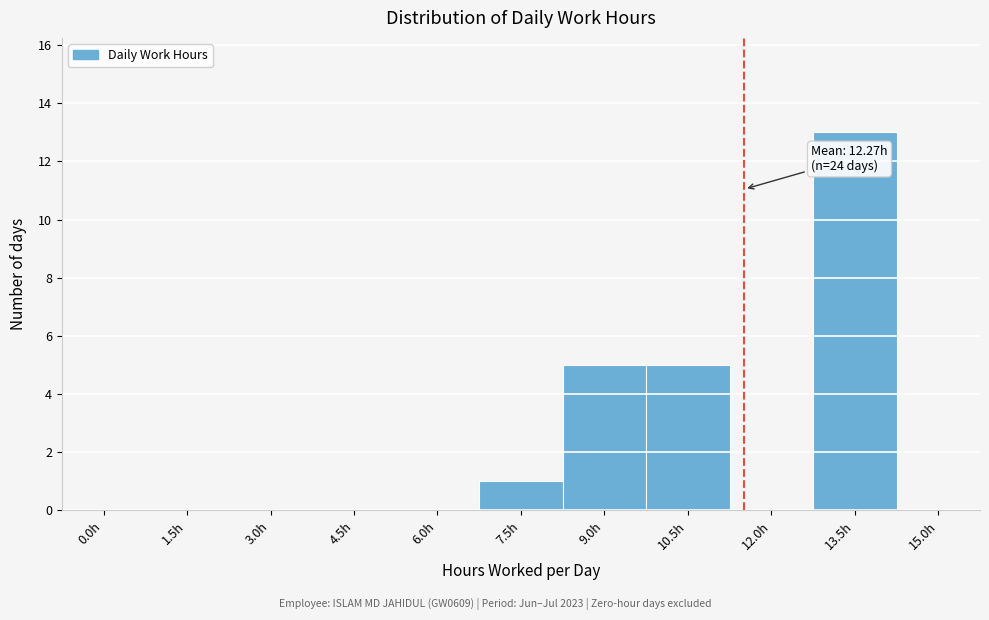

Reading left to right, what are all the values shown in this chart?

0.0h=0	1.5h=0	3.0h=0	4.5h=0	6.0h=0	7.5h=1	9.0h=5	10.5h=5	12.0h=0	13.5h=13	15.0h=0